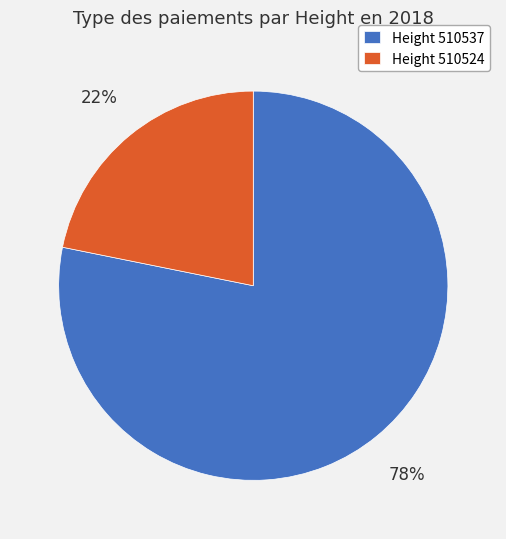

Is the sum of Height 510524 and Height 510537 greater than half?

Yes